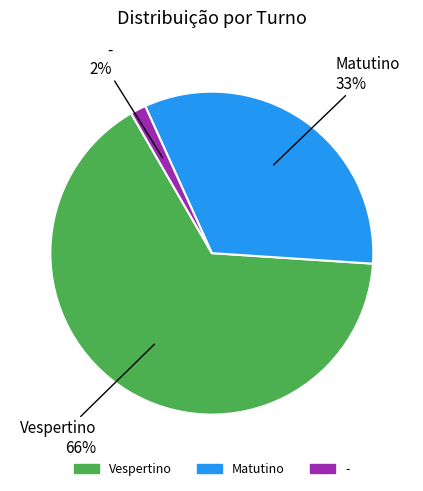

How many slices are in this pie chart?

3